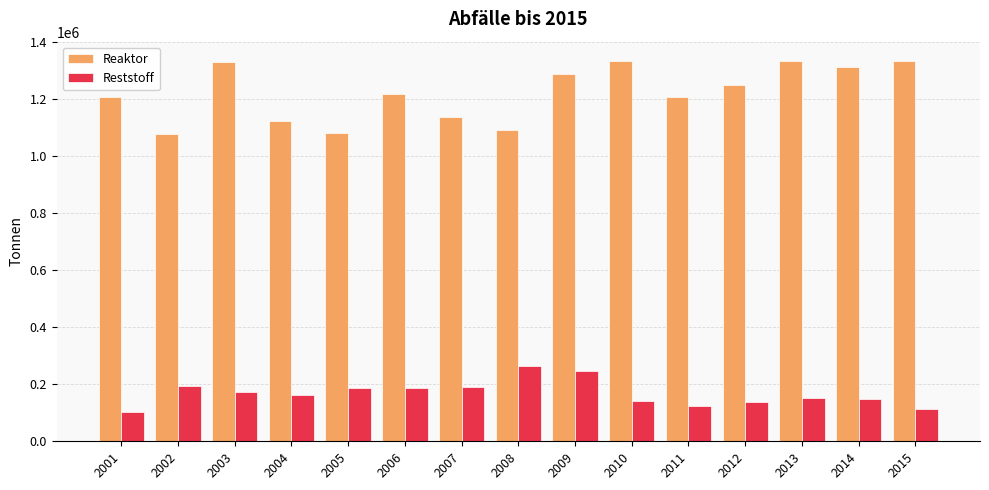

How many series are shown in this chart?

2